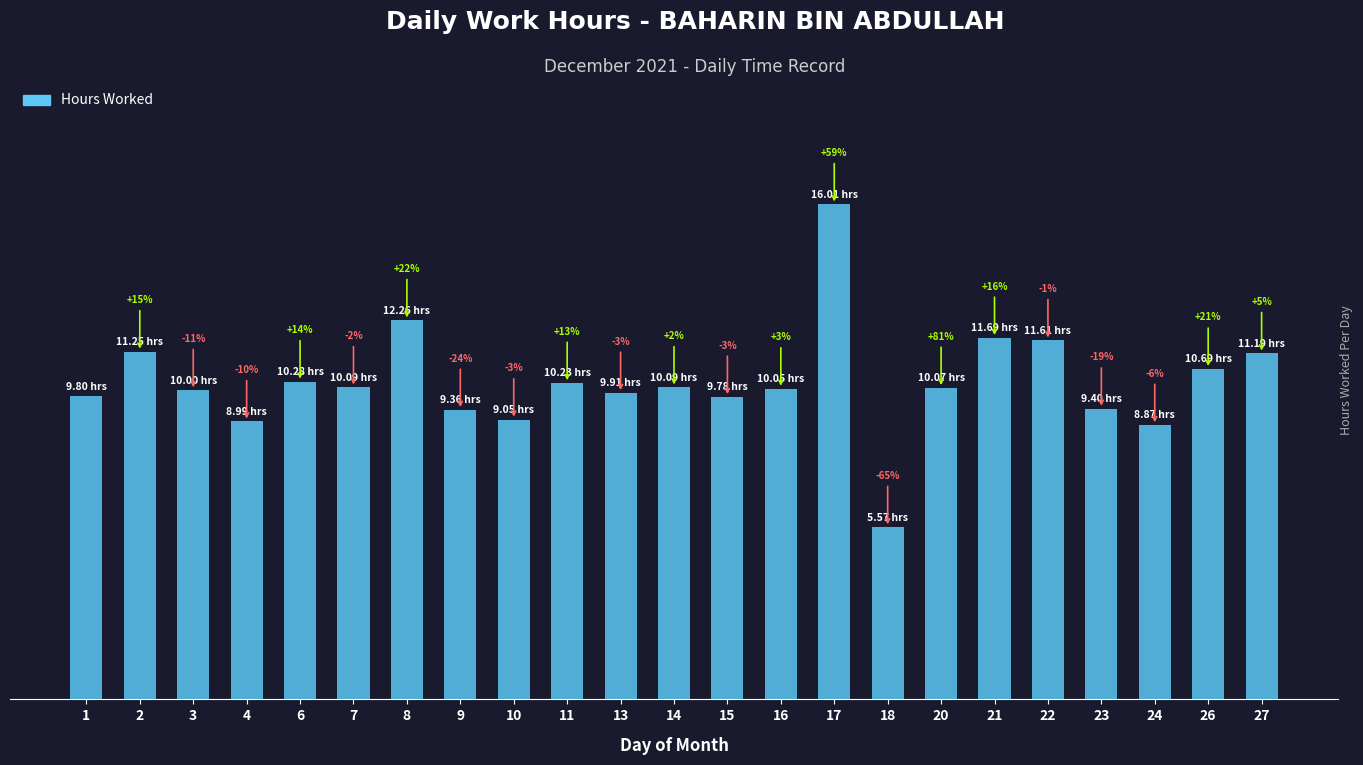

Which label corresponds to the smallest value in the chart?

18